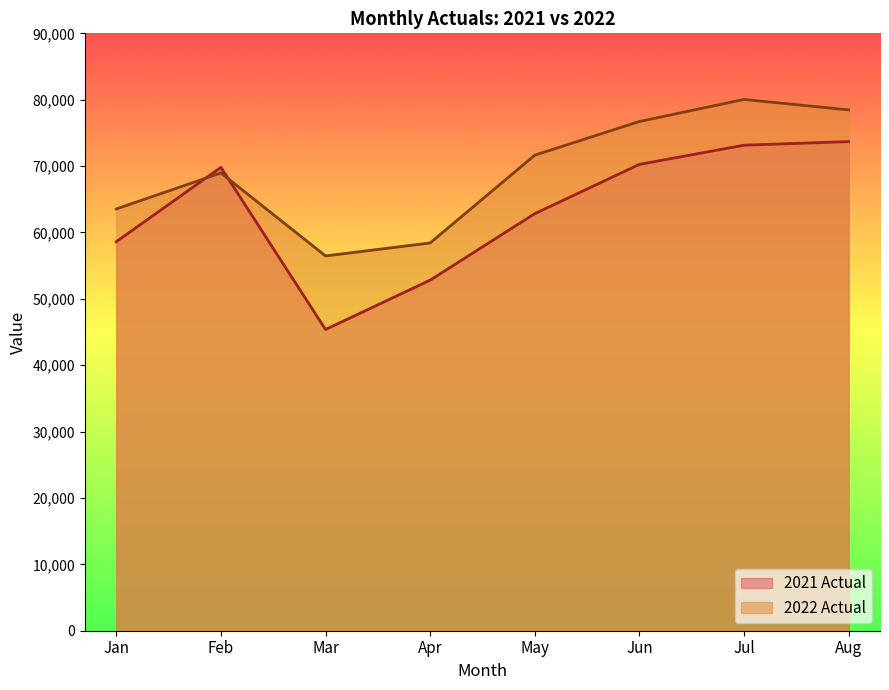

How many interior local valleys does the 2022 Actual series have?

1